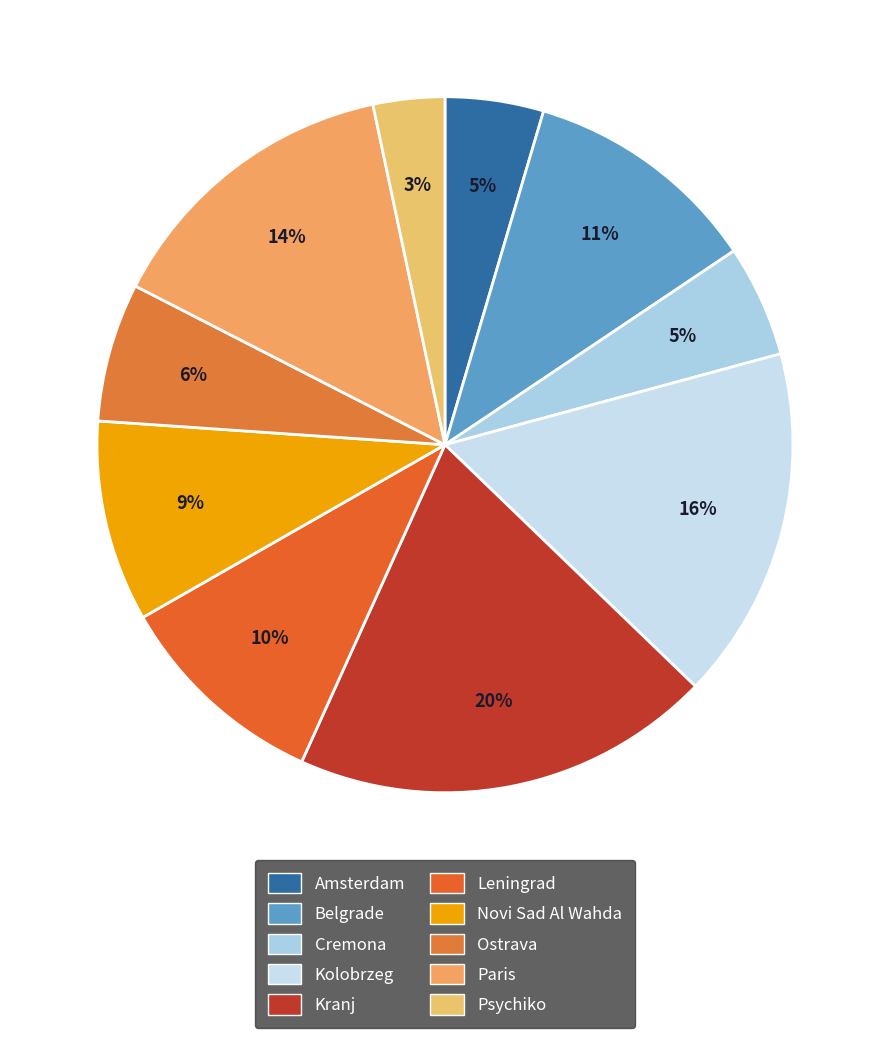

To the nearest percent, what is the combined percentage of Kranj and Novi Sad Al Wahda?

29%